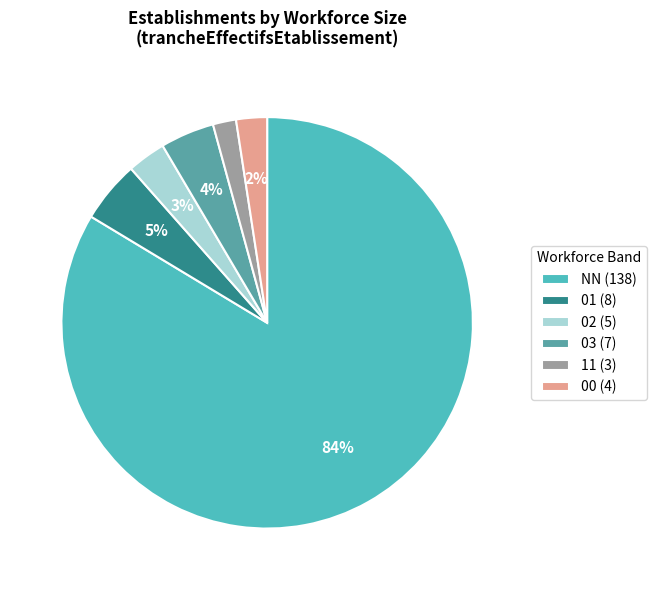

What is the change in value from 01 to 02?

-3